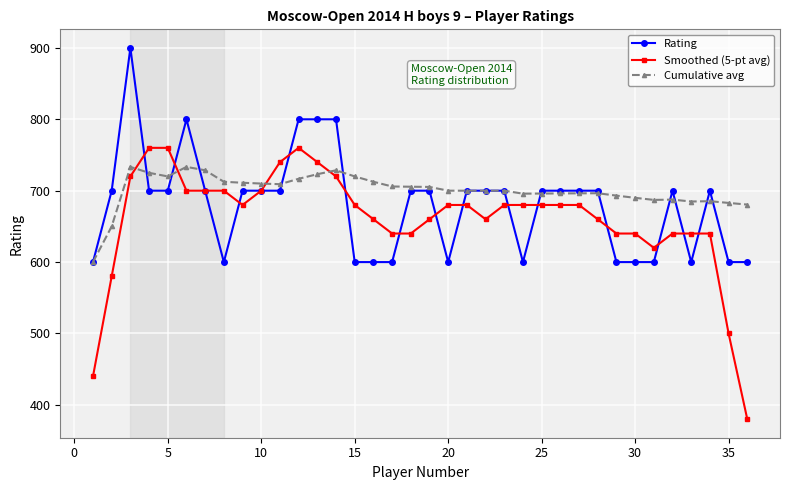

What are all the series names shown in the legend?

Rating, Smoothed (5-pt avg), Cumulative avg